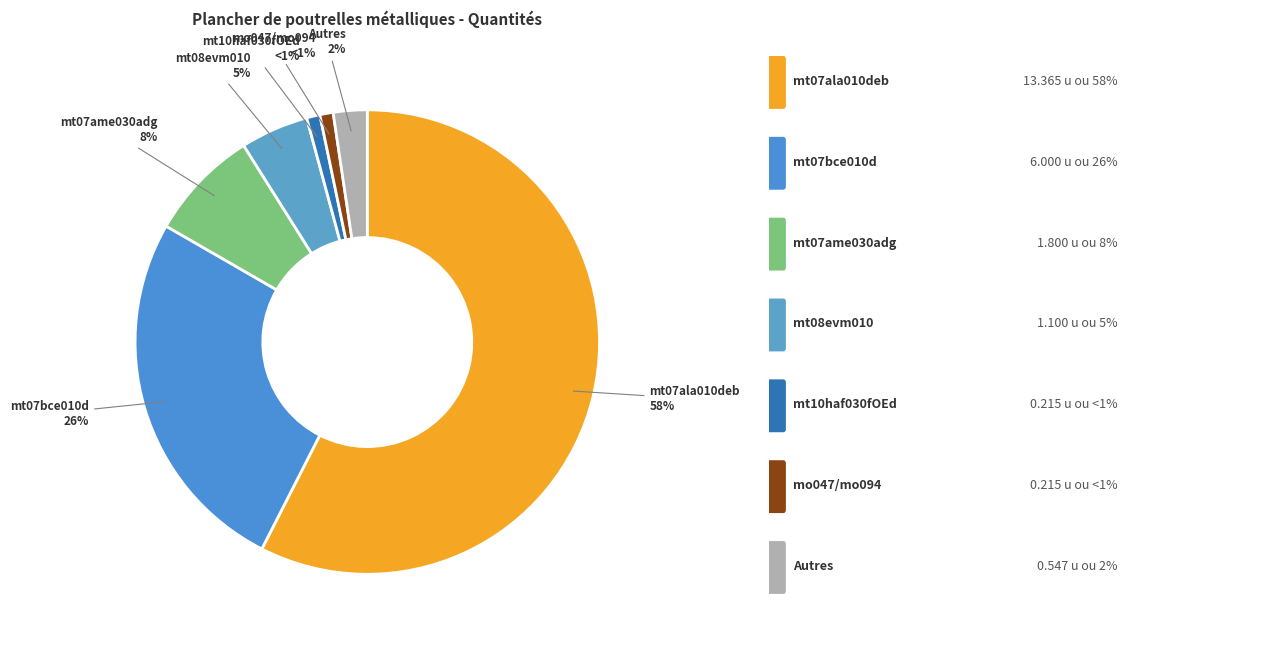

Approximately how many times larger is the value at mt07bce010d compared to mt07ala010deb?

0.4